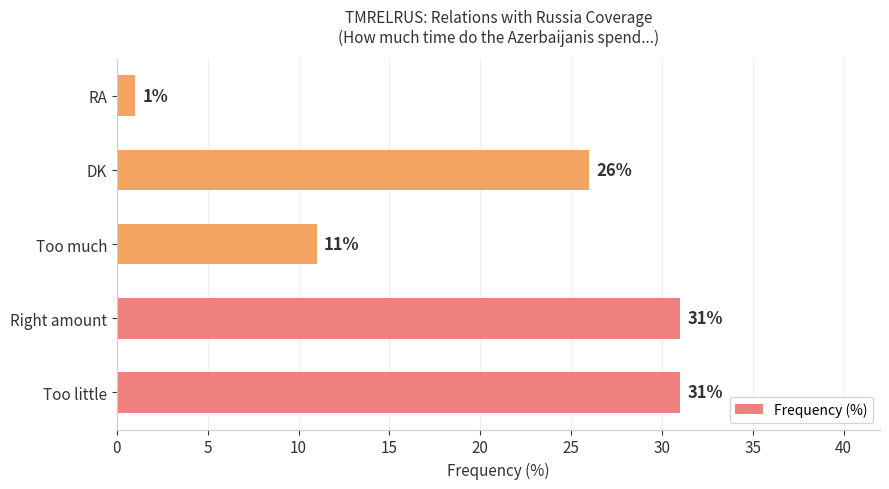

How many bars are there in total?

5